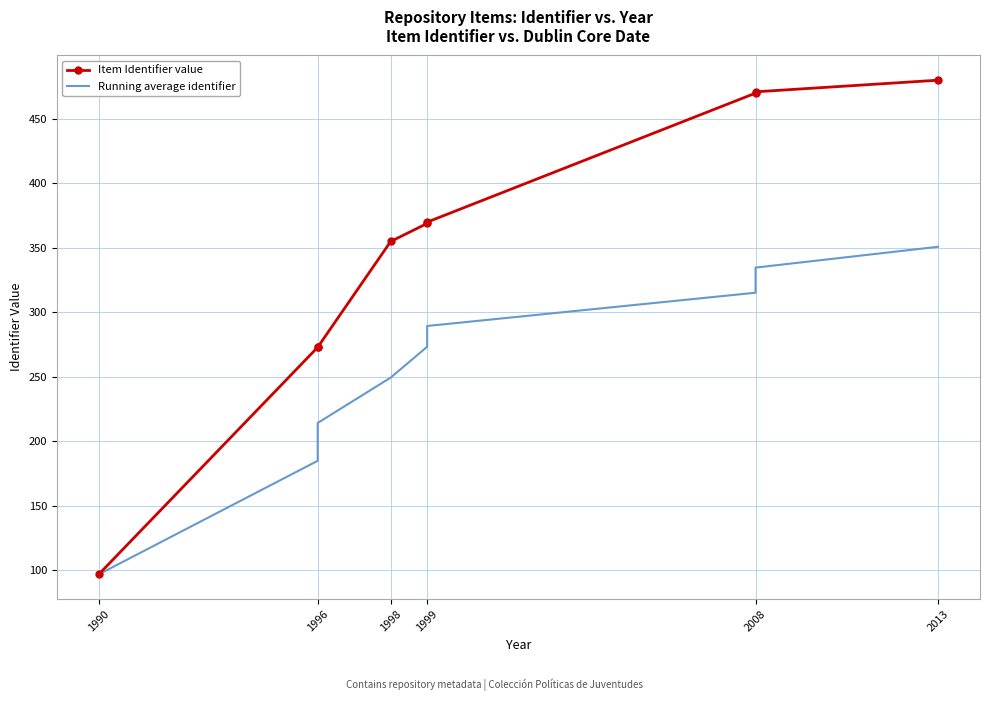

True or false: Running average identifier and Item Identifier value cross at least once.

False